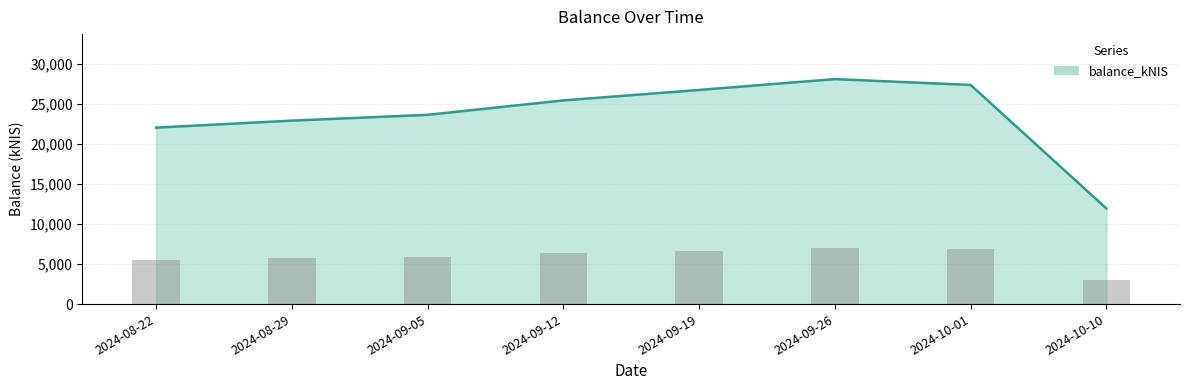

Rank the categories by value from highest to lowest.

2024-09-26, 2024-10-01, 2024-09-19, 2024-09-12, 2024-09-05, 2024-08-29, 2024-08-22, 2024-10-10